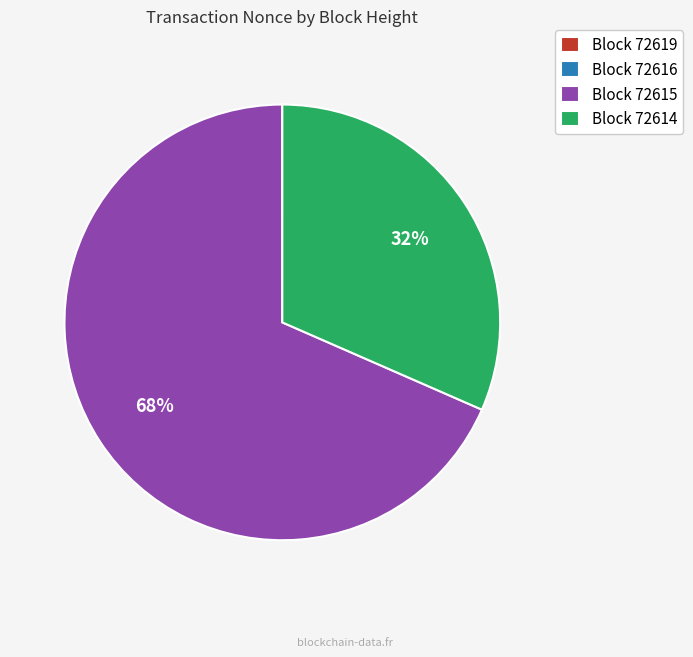

Does any single category account for the majority?

Yes